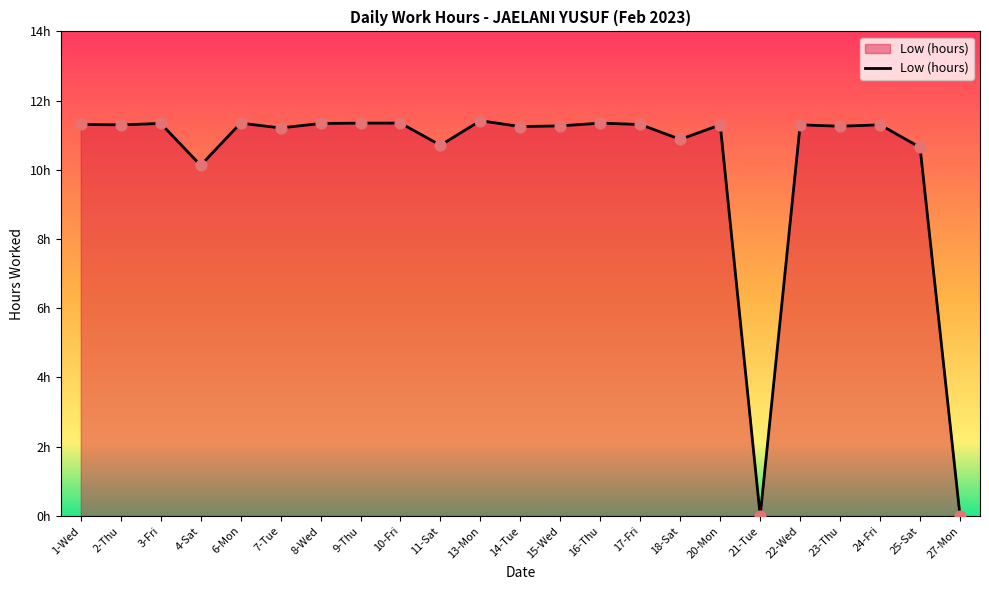

What is the ratio of the value at 18-Sat to the value at 11-Sat?

1.0